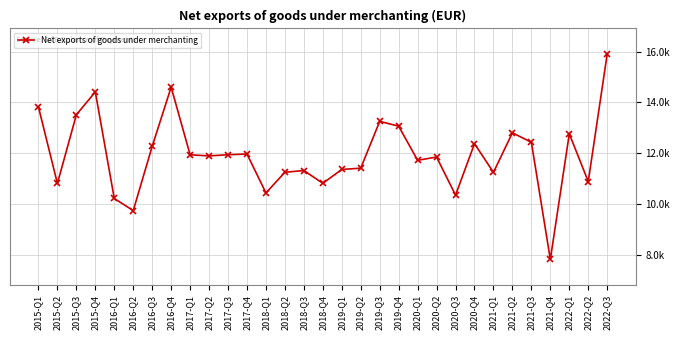

Reading left to right, what are all the values shown in this chart?

13824.1	10813.5	13517.8	14415.0	10223.7	9746.5	12275.9	14603.1	11941.4	11898.6	11943.9	11973.3	10441.2	11255.2	11322.3	10820.7	11364.5	11415.7	13258.2	13067.9	11726.3	11852.7	10354.9	12379.2	11250.7	12808.4	12432.7	7823.7	12767.8	10888.8	15910.6